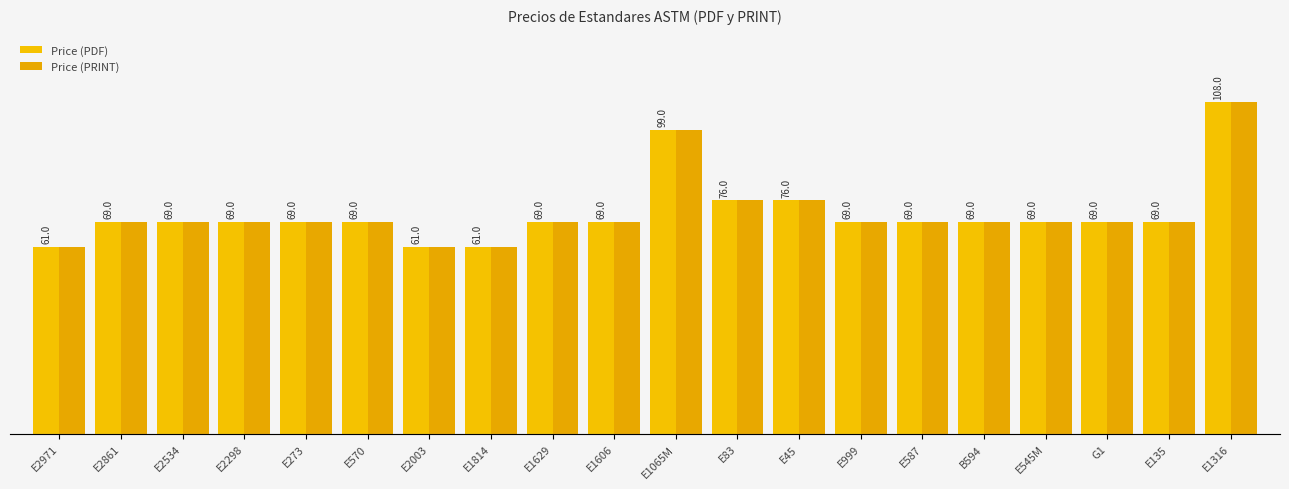

What is the difference between the maximum and minimum values in the Price (PDF) series?

47